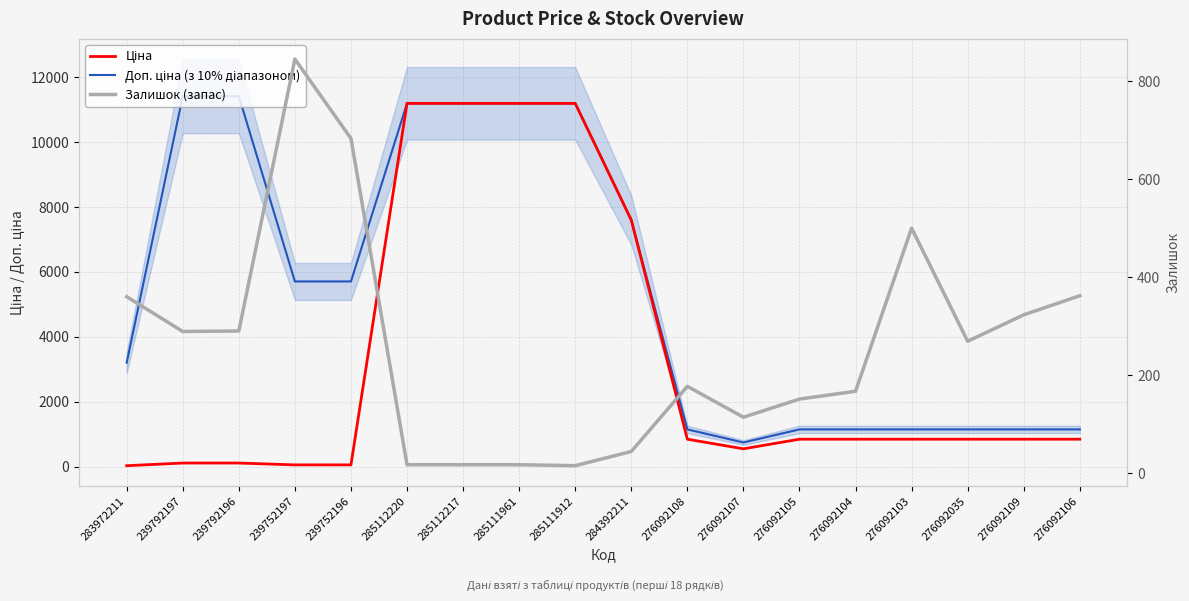

After their last crossing, which series has the higher values: Ціна or Залишок (запас)?

Ціна